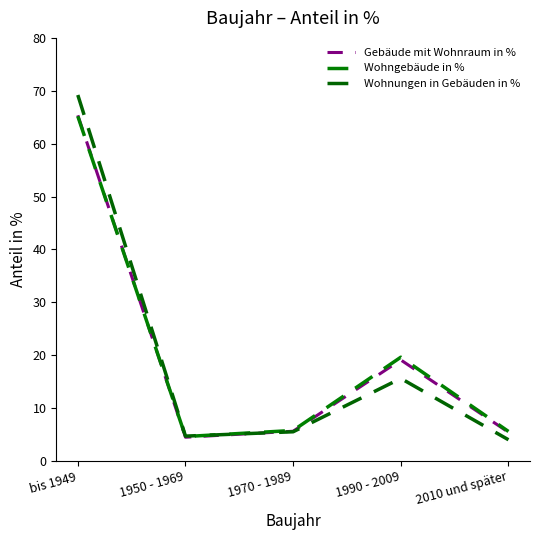

How many lines are shown in the chart?

3